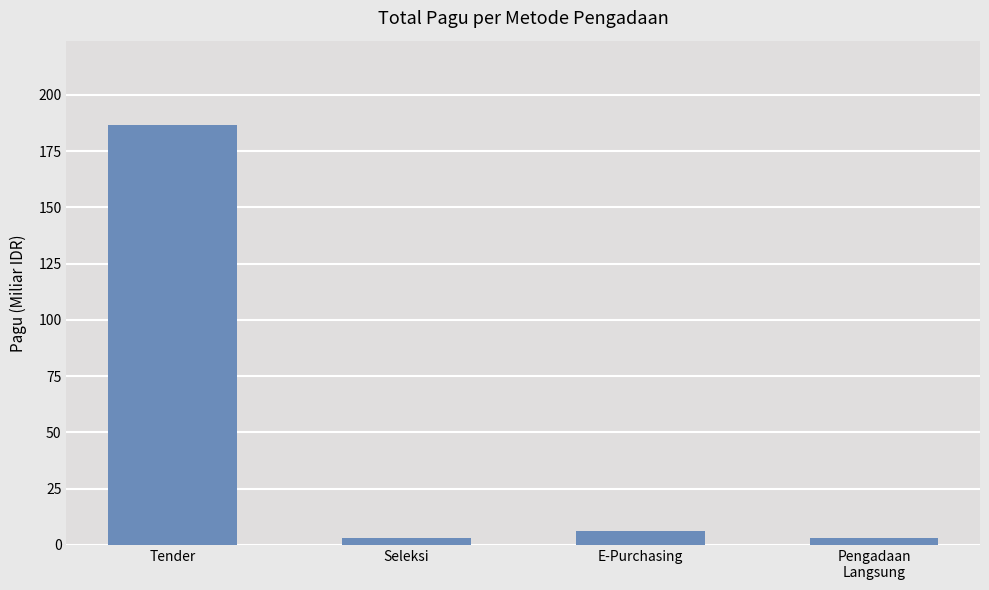

Approximately how many times larger is the value at Tender compared to E-Purchasing?

30.5